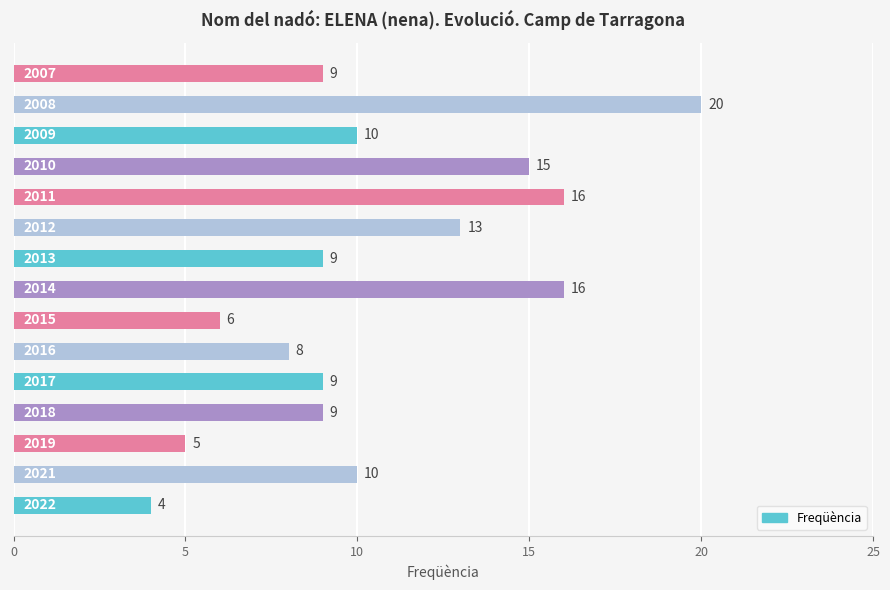

What is the maximum value shown in the chart?

20